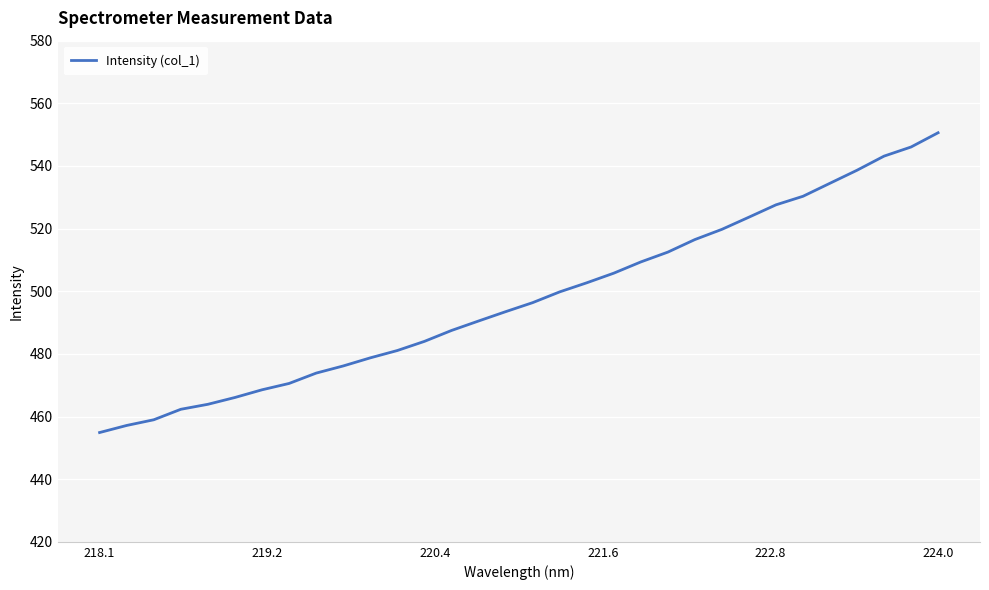

What is the difference between the maximum and minimum values?

95.7